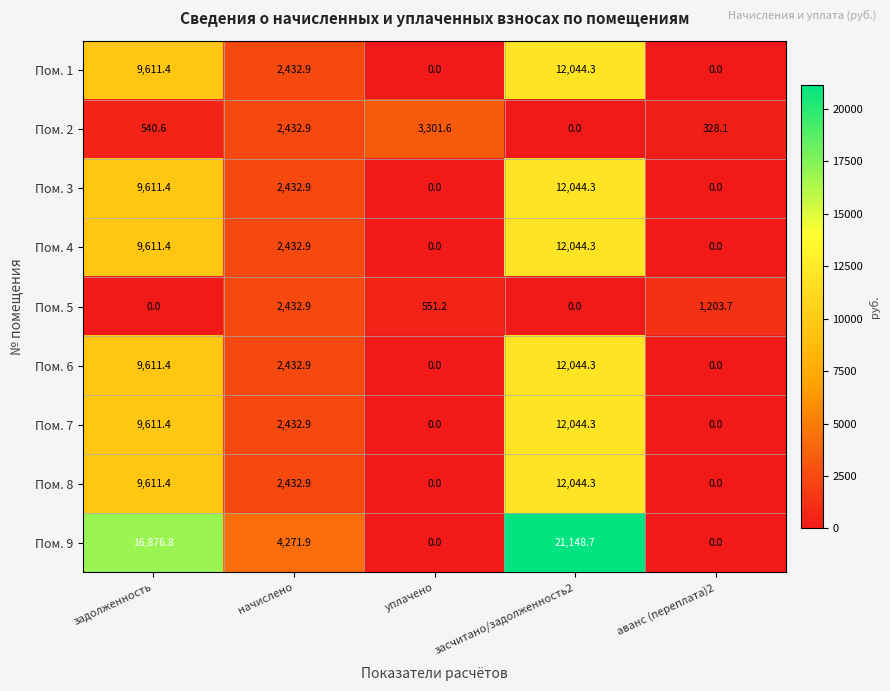

List the labels in order of Пом. 2 value, largest first.

уплачено, начислено, задолженность, аванс (переплата)2, засчитано/задолженность2